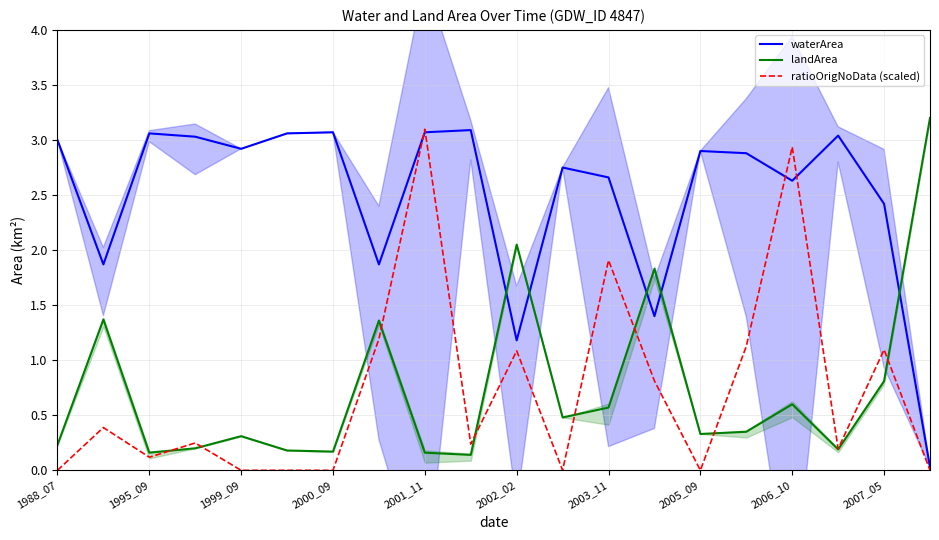

What is the approximate value of landArea at 2006_10?

0.6